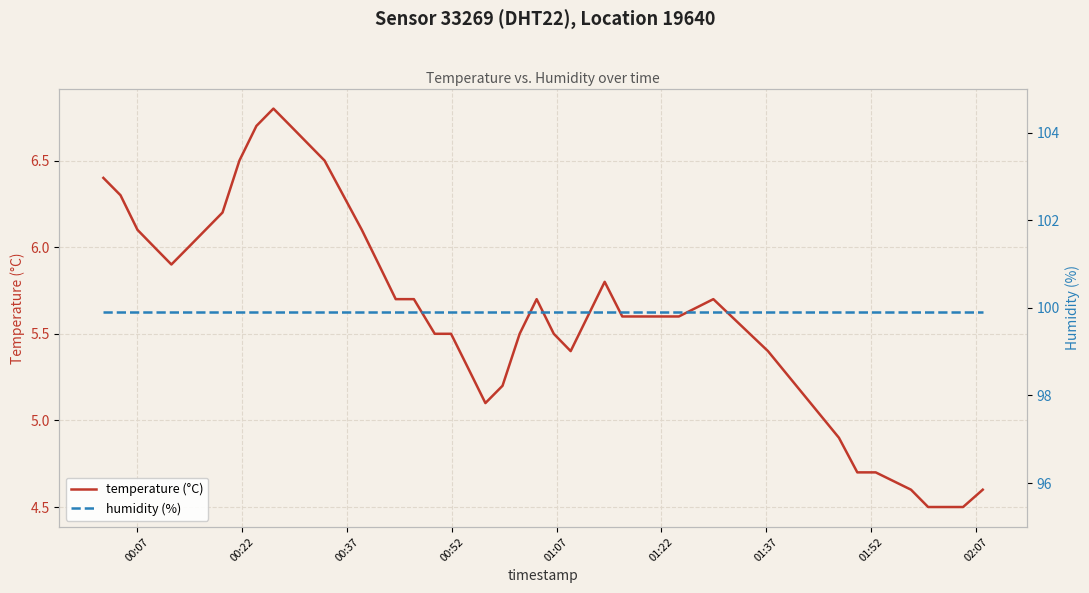

What is the minimum value for temperature (°C)?

4.5